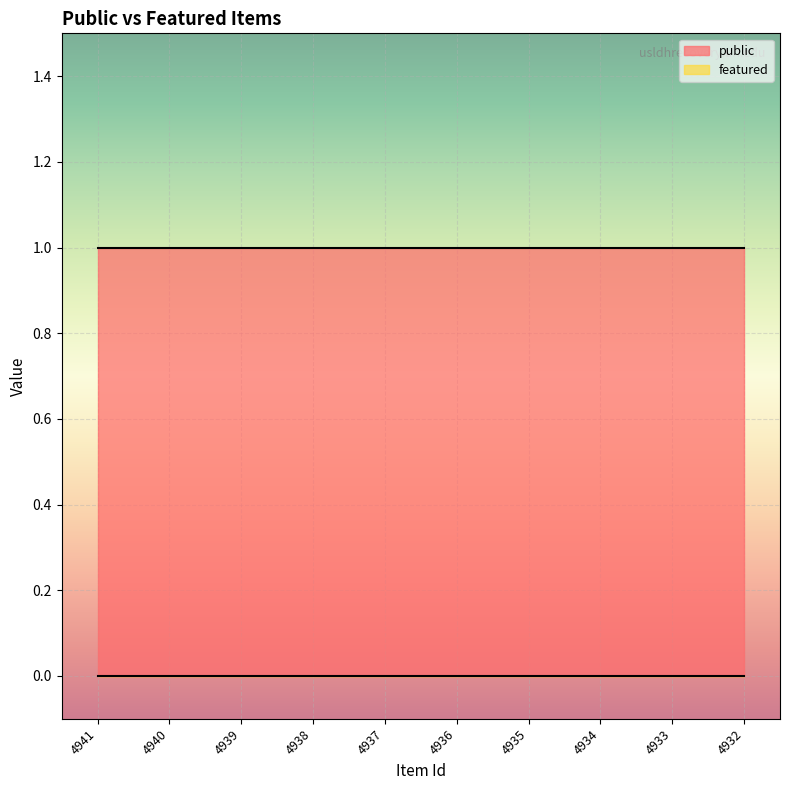

True or false: featured and public cross at least once.

False